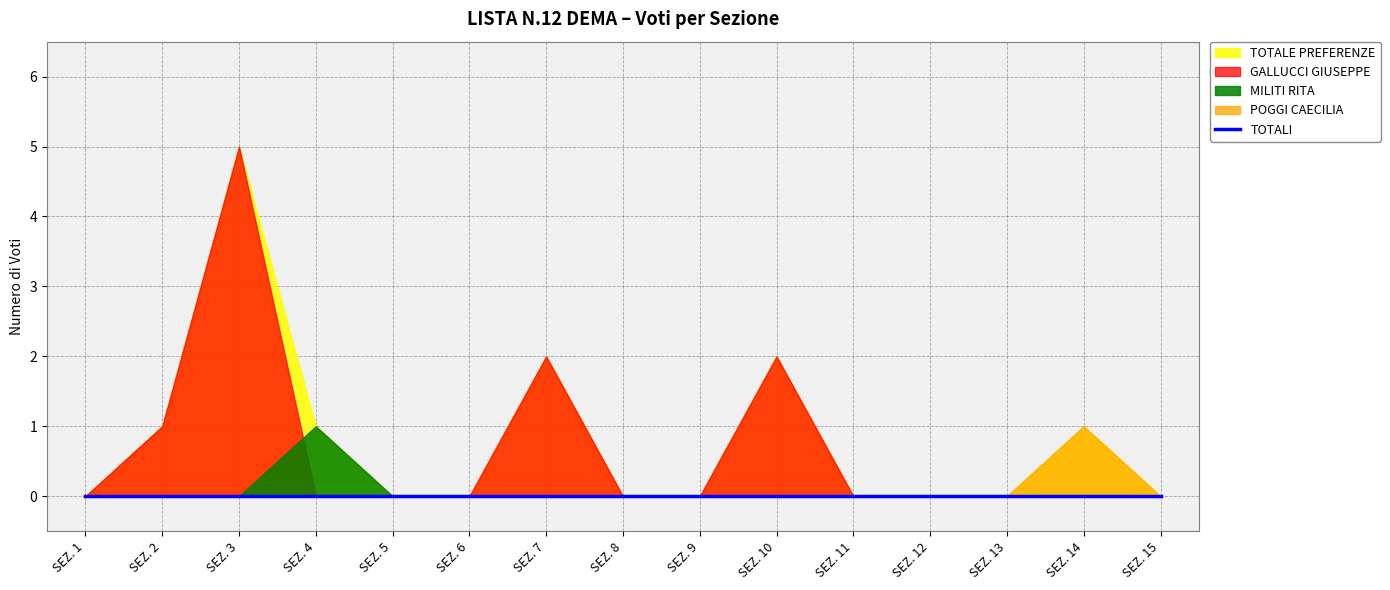

At which label does TOTALE PREFERENZE reach its peak?

SEZ. 3